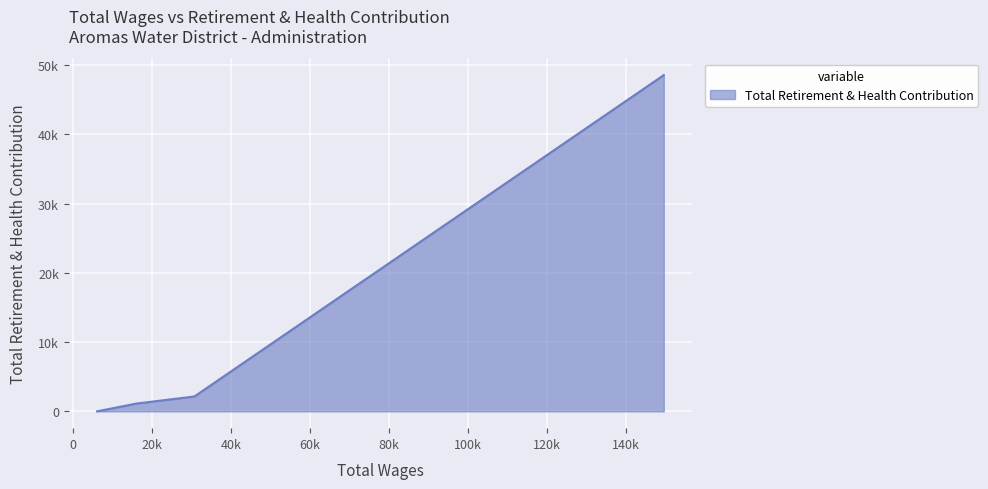

Does the chart display data point markers on the line(s)?

No